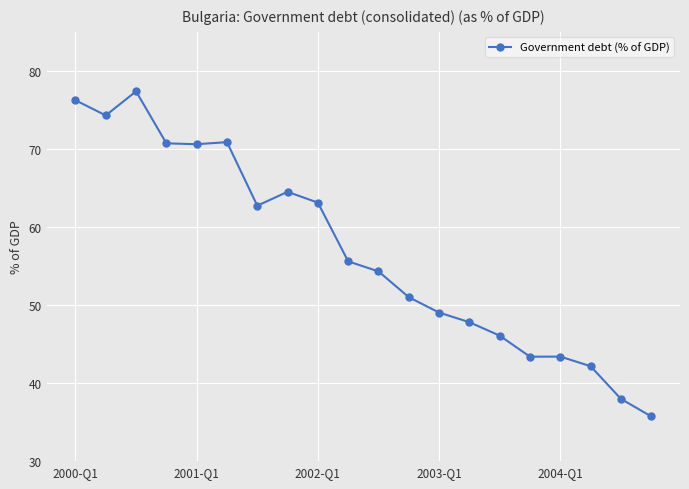

What is the sum of all values?

1136.9